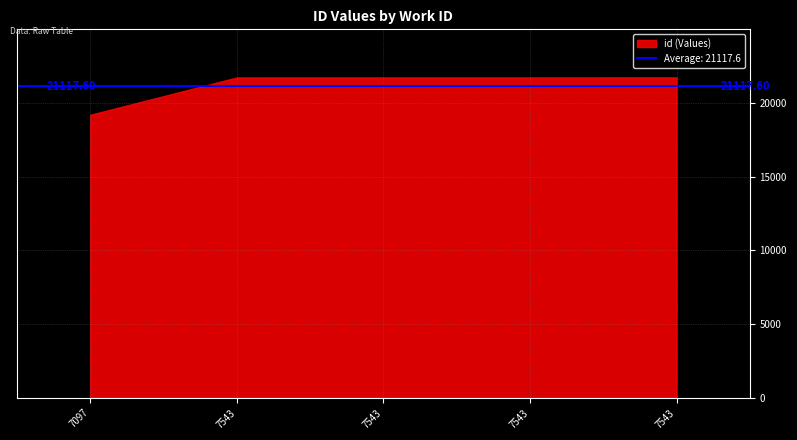

Which category has the lowest value across all series?

7097